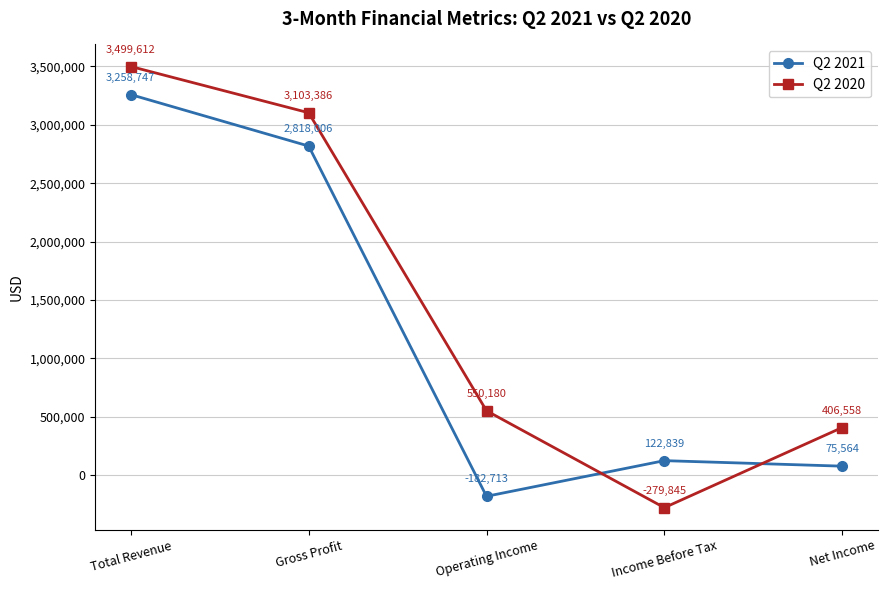

What is the difference between the highest and lowest values at Operating Income?

732893